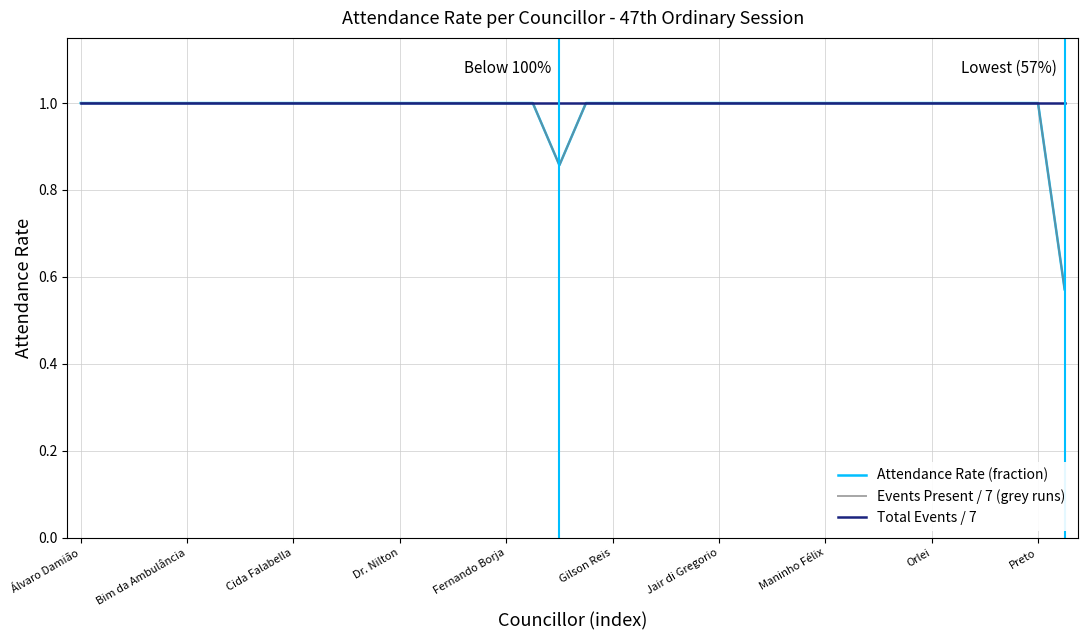

True or false: Attendance Rate (fraction) has more than 0 interior local peaks.

False